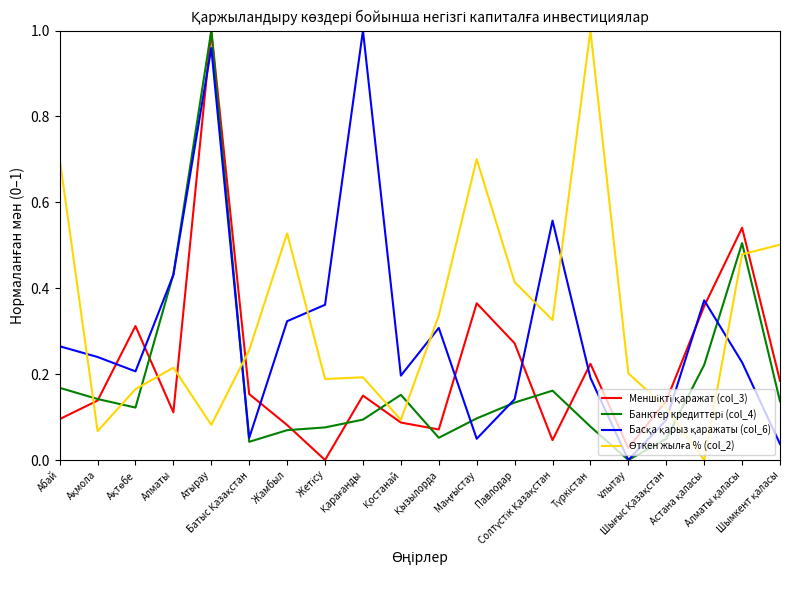

How many data points in Меншікті қаражат (col_3) are above 0?

19